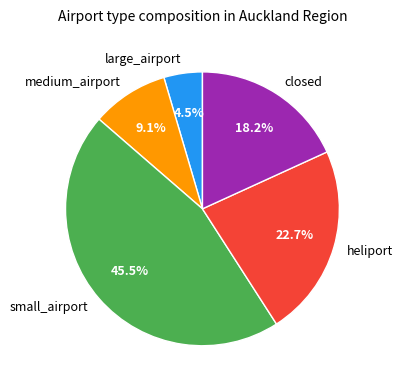

How much of the chart is everything except small_airport?

54.5%